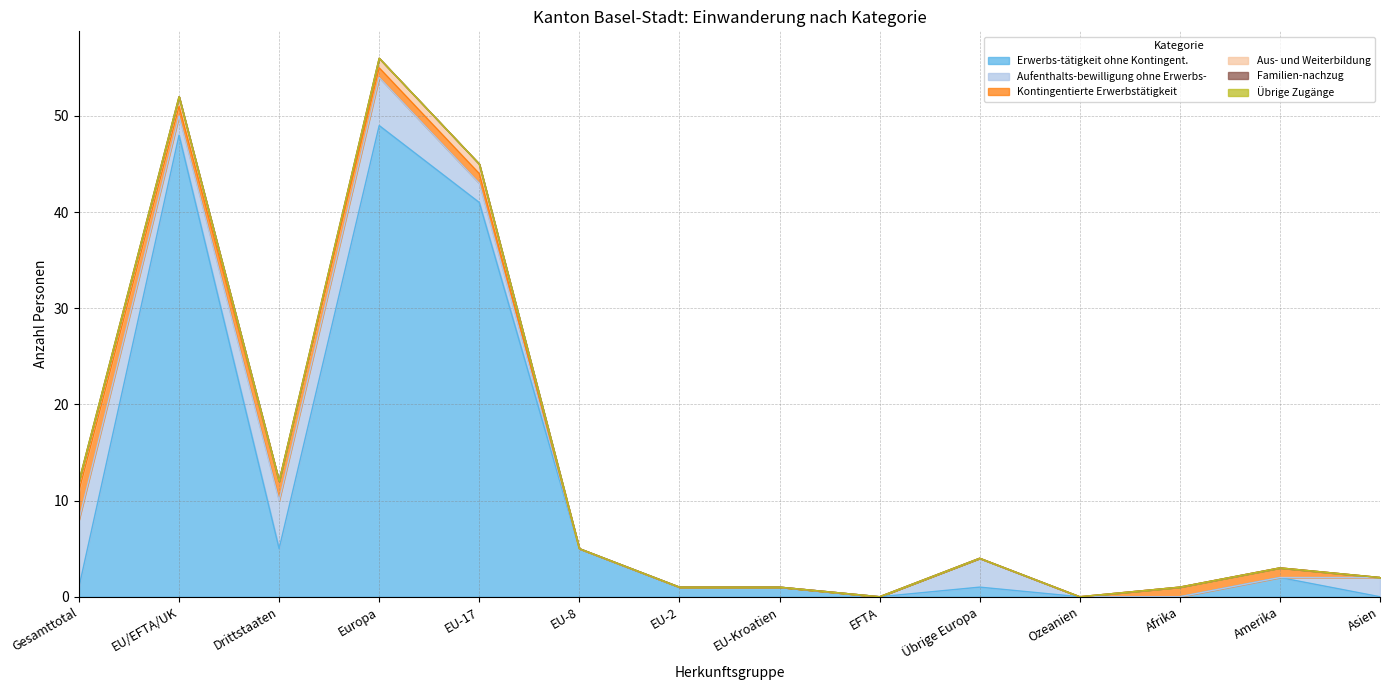

True or false: Aus- und Weiterbildung and Familien-nachzug cross at least once.

False